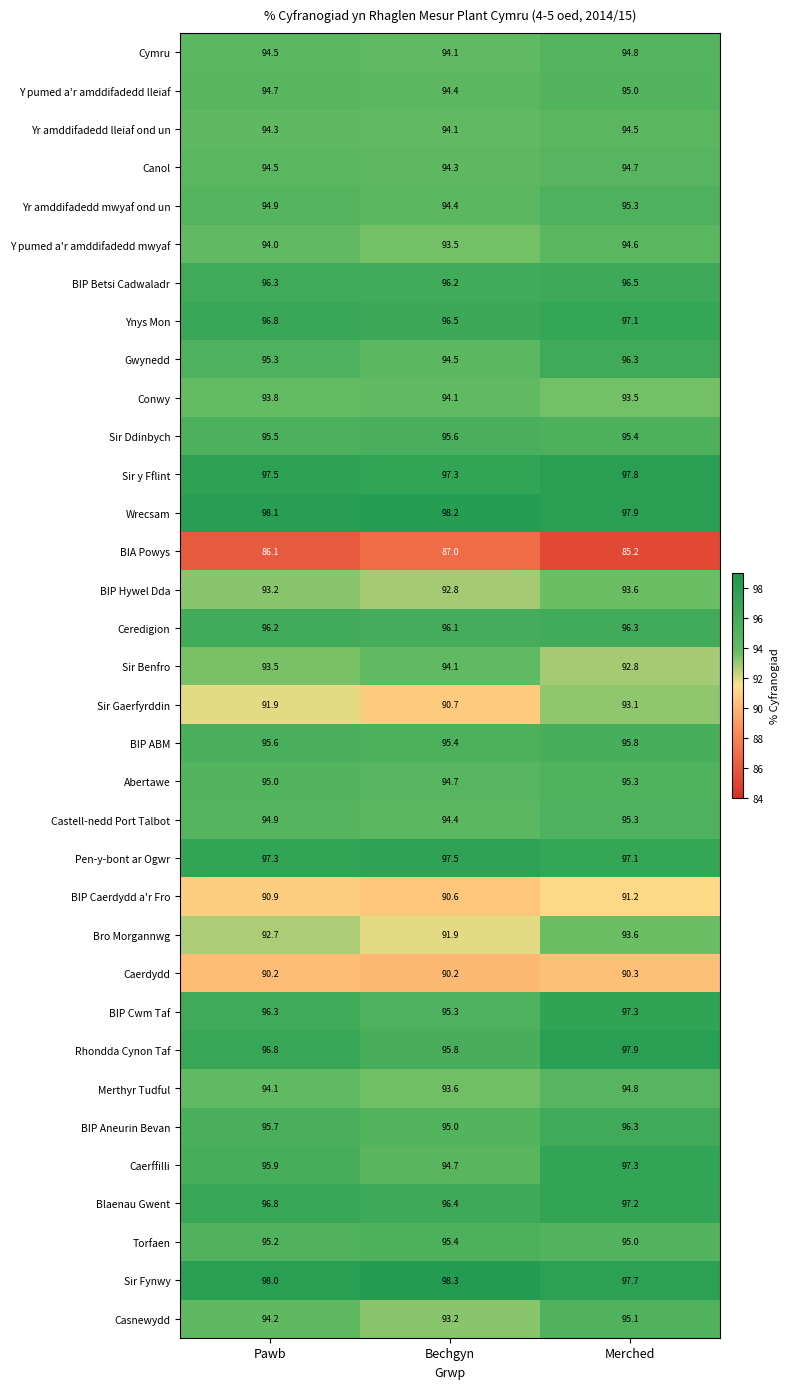

What is the sum of all Caerffilli values?

287.9